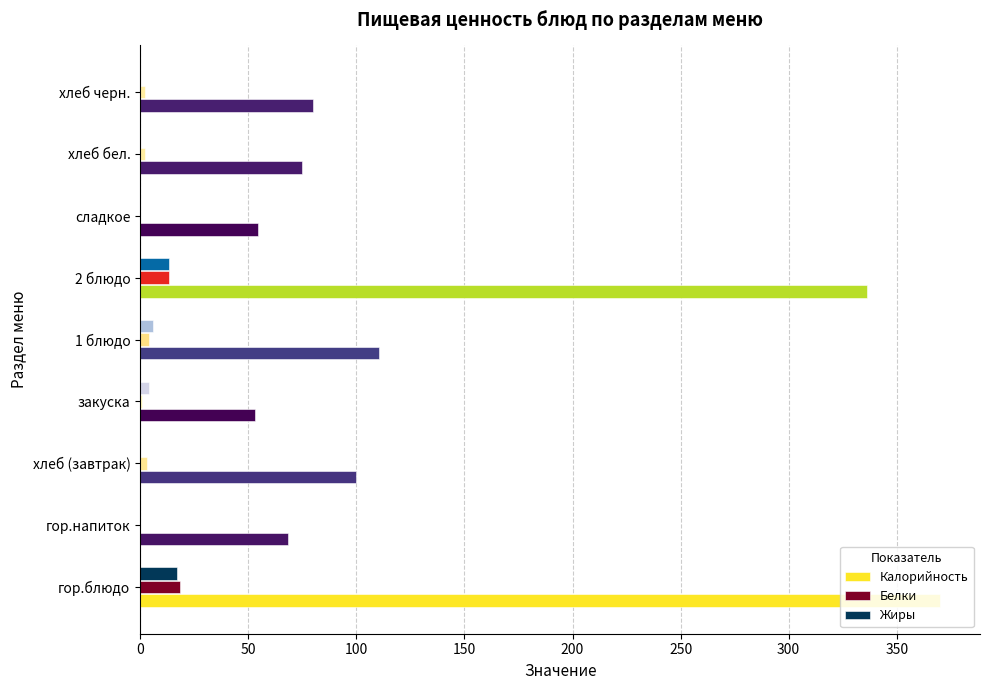

Is it true that Калорийность equals 100.0 at хлеб (завтрак)?

True